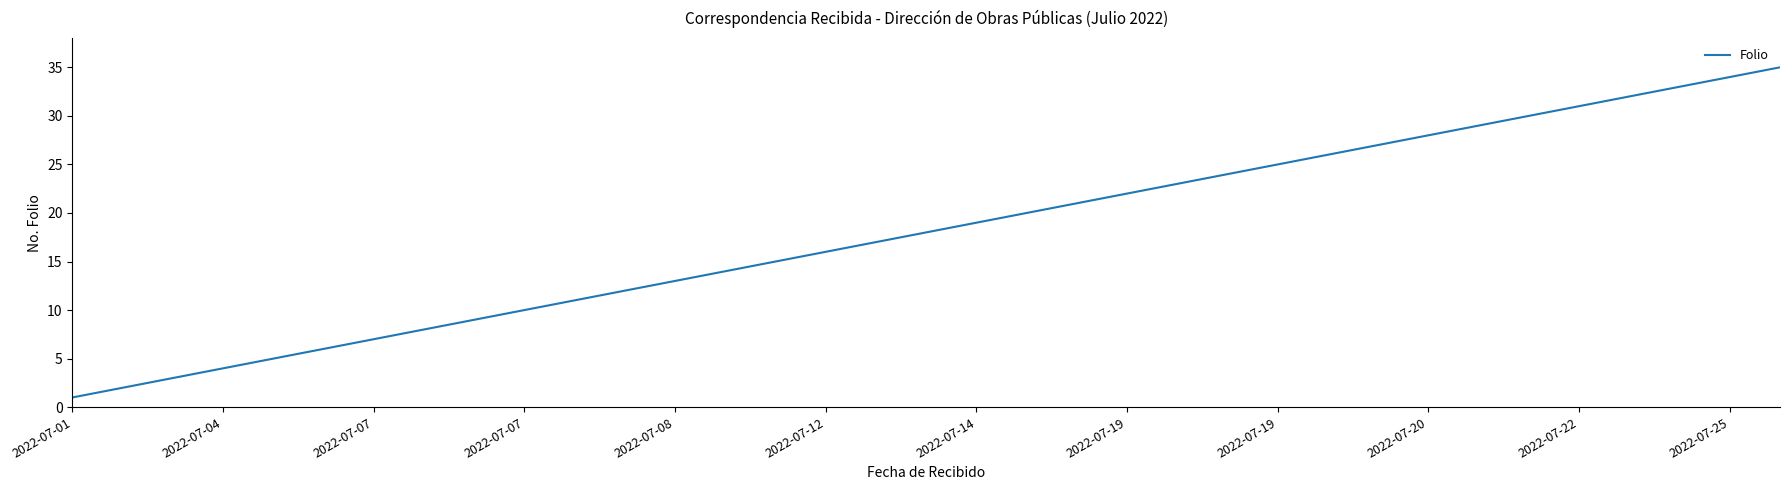

What is the difference between the maximum and minimum values?

34